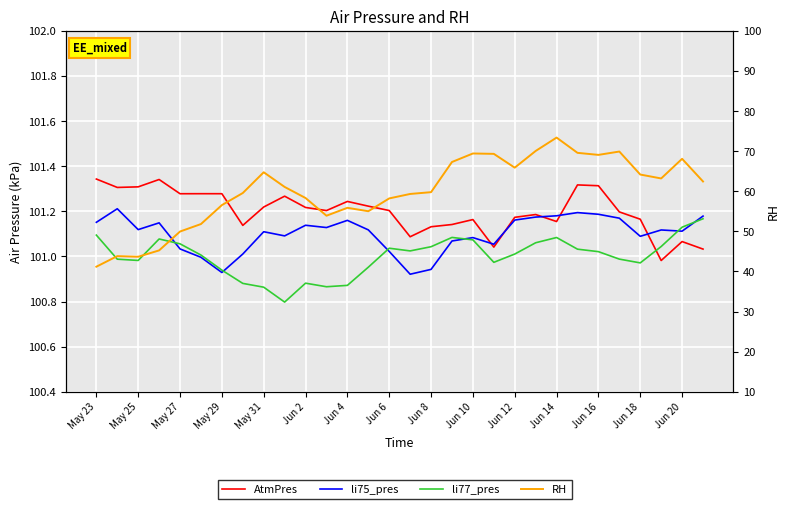

How many intersections are there between li77_pres and AtmPres?

1